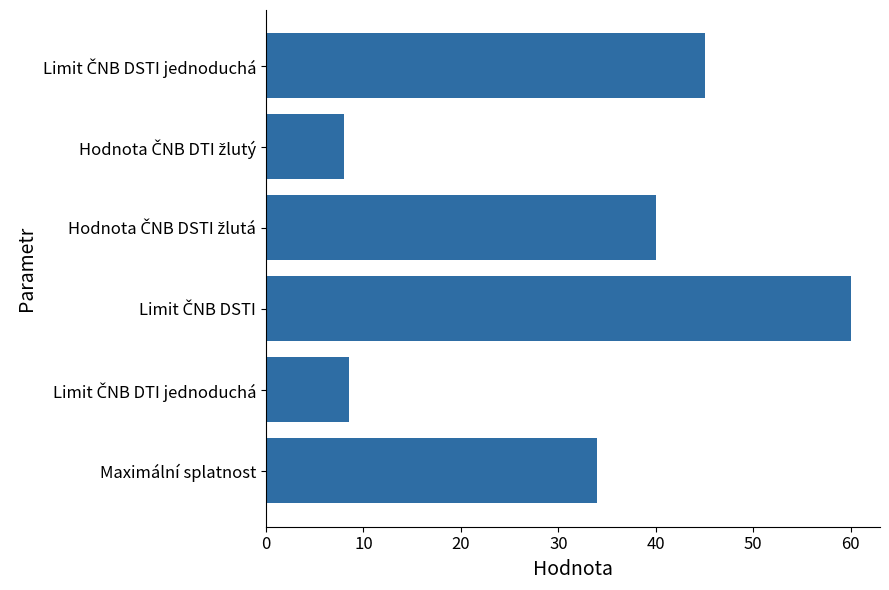

Reading bottom to top, what are all the values shown in this chart?

34.0	8.5	60.0	40.0	8.0	45.0